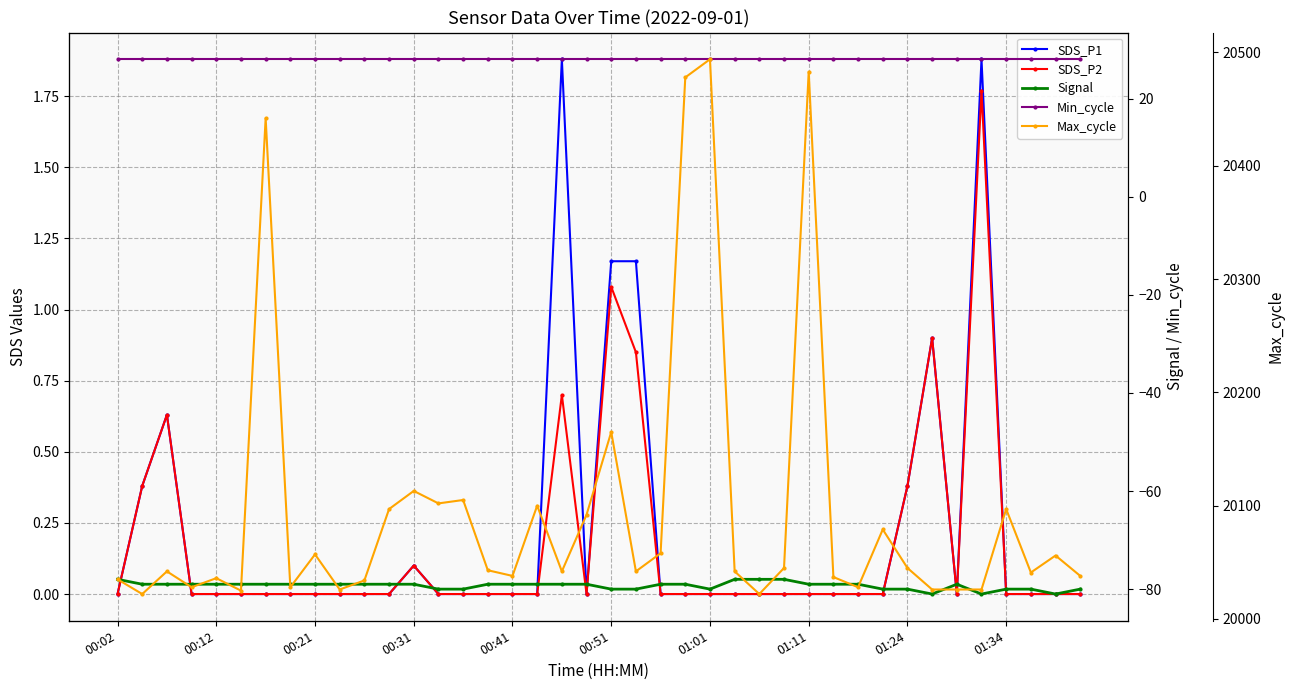

Reading left to right, list all the values displayed in this chart.

SDS_P1: 0.0	0.4	0.6	0.0	0.0	0.0	0.0	0.0	0.0	0.0	0.0	0.0	0.1	0.0	0.0	0.0	0.0	0.0	1.9	0.0	1.2	1.2	0.0	0.0	0.0	0.0	0.0	0.0	0.0	0.0	0.0	0.0	0.4	0.9	0.0	1.9	0.0	0.0	0.0	0.0
SDS_P2: 0.0	0.4	0.6	0.0	0.0	0.0	0.0	0.0	0.0	0.0	0.0	0.0	0.1	0.0	0.0	0.0	0.0	0.0	0.7	0.0	1.1	0.8	0.0	0.0	0.0	0.0	0.0	0.0	0.0	0.0	0.0	0.0	0.4	0.9	0.0	1.8	0.0	0.0	0.0	0.0
Signal: -78.0	-79.0	-79.0	-79.0	-79.0	-79.0	-79.0	-79.0	-79.0	-79.0	-79.0	-79.0	-79.0	-80.0	-80.0	-79.0	-79.0	-79.0	-79.0	-79.0	-80.0	-80.0	-79.0	-79.0	-80.0	-78.0	-78.0	-78.0	-79.0	-79.0	-79.0	-80.0	-80.0	-81.0	-79.0	-81.0	-80.0	-80.0	-81.0	-80.0
Min_cycle: 28.0	28.0	28.0	28.0	28.0	28.0	28.0	28.0	28.0	28.0	28.0	28.0	28.0	28.0	28.0	28.0	28.0	28.0	28.0	28.0	28.0	28.0	28.0	28.0	28.0	28.0	28.0	28.0	28.0	28.0	28.0	28.0	28.0	28.0	28.0	28.0	28.0	28.0	28.0	28.0
Max_cycle: 20035.0	20022.0	20042.0	20028.0	20036.0	20025.0	20442.0	20028.0	20057.0	20026.0	20034.0	20097.0	20113.0	20102.0	20105.0	20043.0	20038.0	20100.0	20042.0	20092.0	20165.0	20042.0	20058.0	20478.0	20494.0	20042.0	20022.0	20045.0	20483.0	20037.0	20028.0	20079.0	20045.0	20026.0	20026.0	20026.0	20097.0	20041.0	20056.0	20038.0